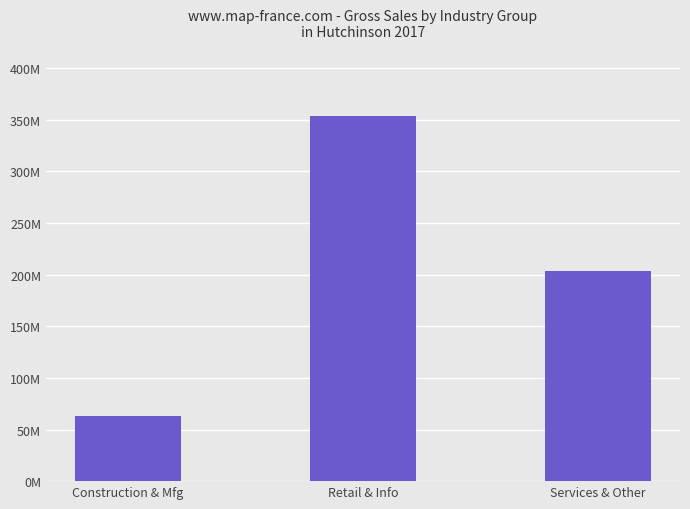

Are the bars horizontal?

No